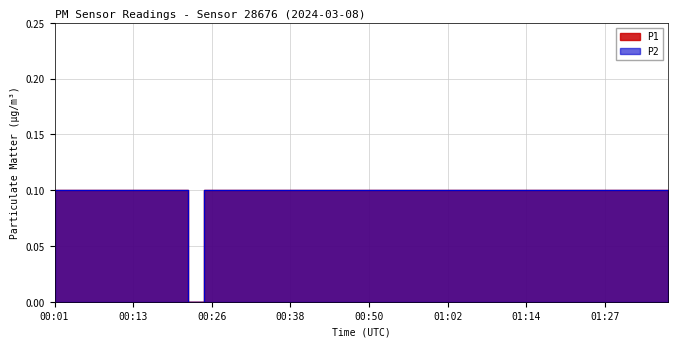

How many lines are shown in the chart?

2